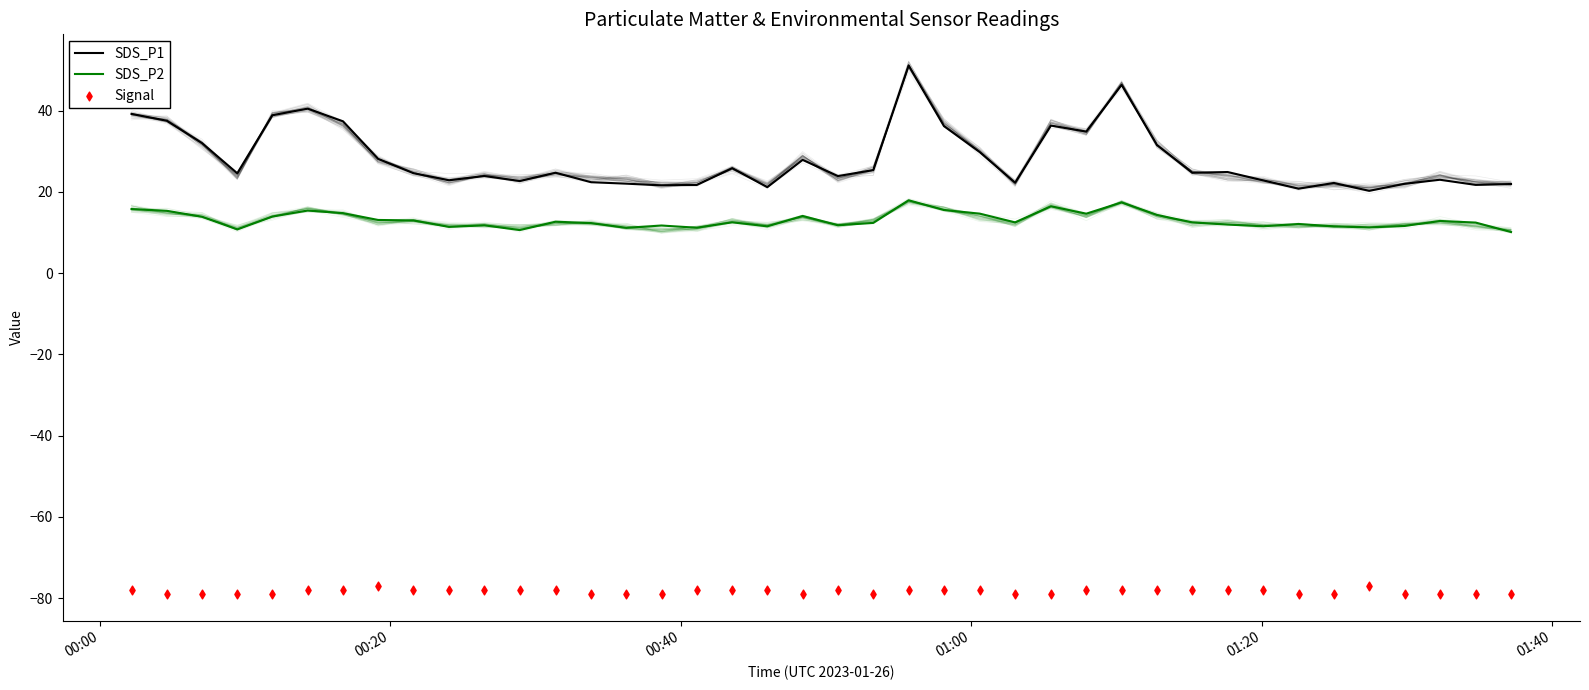

Which series contains the highest Y value?

SDS_P1